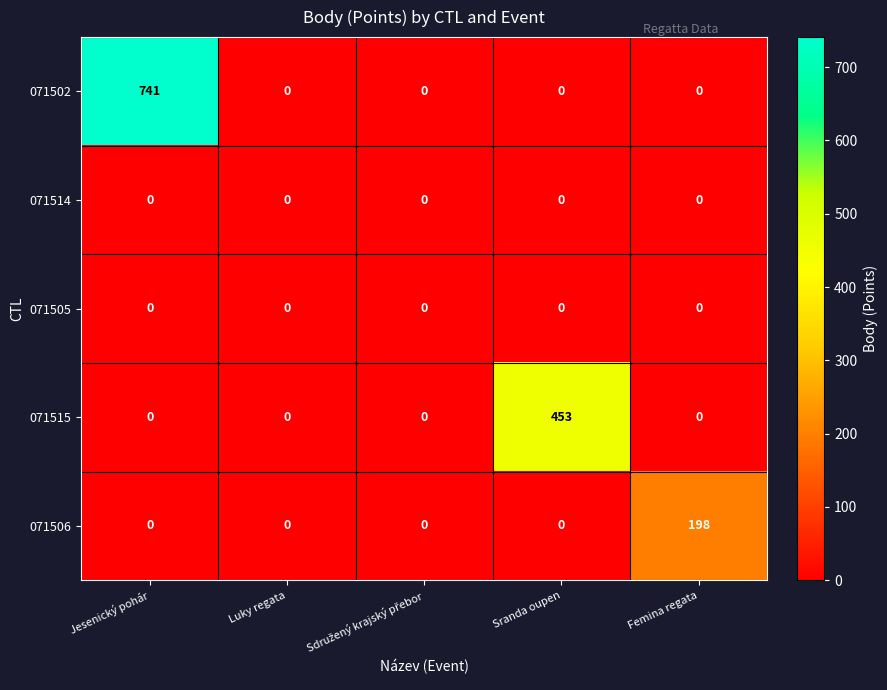

What value does the 071506 series have at Femina regata, to the nearest 10?

200